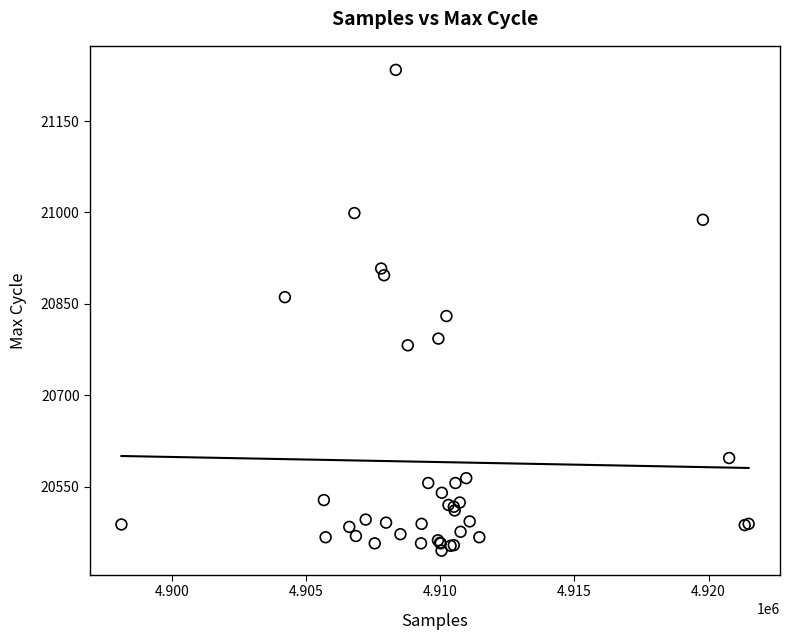

What Y value in the scatter plot is closest to 20839?

20830